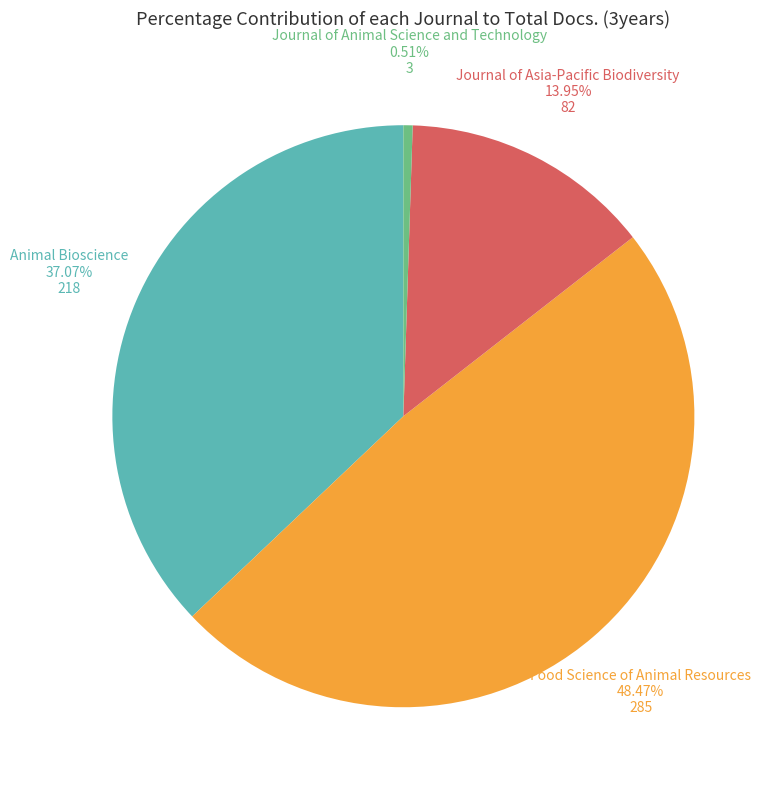

Does any single category account for the majority?

No